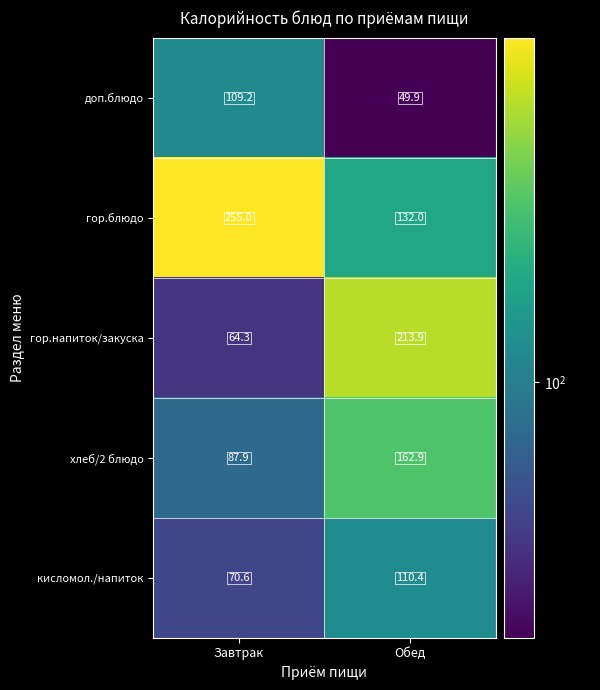

How many categories are shown in the chart?

2